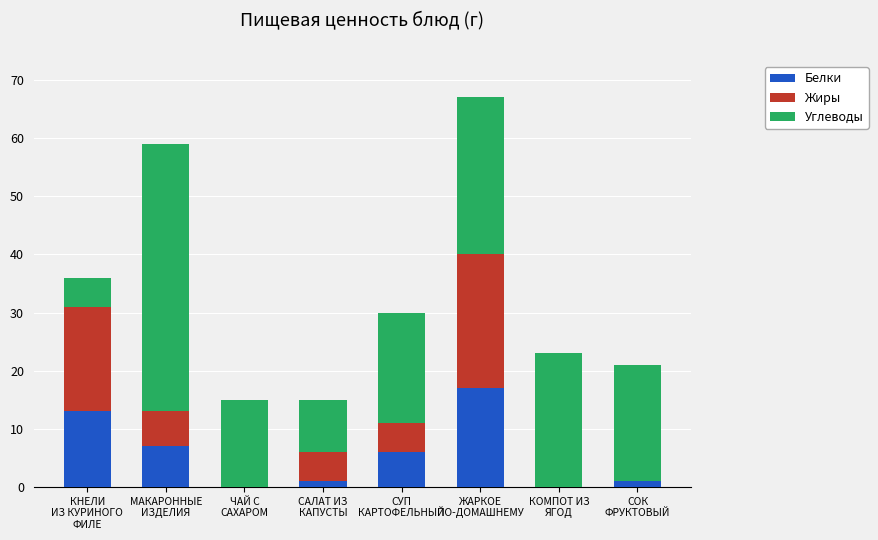

What is the maximum value for Белки?

17